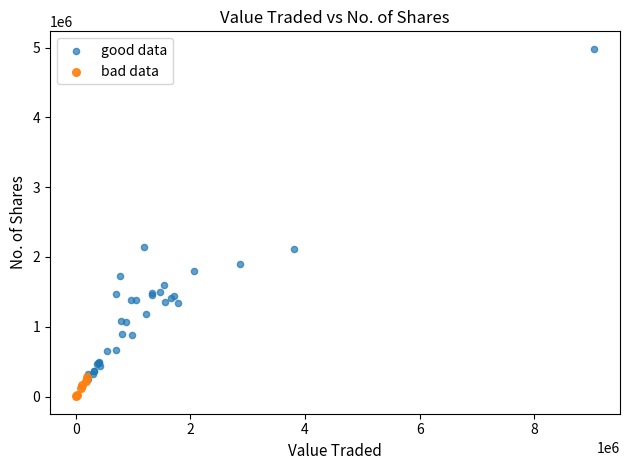

Which series reaches the minimum Y coordinate?

bad data